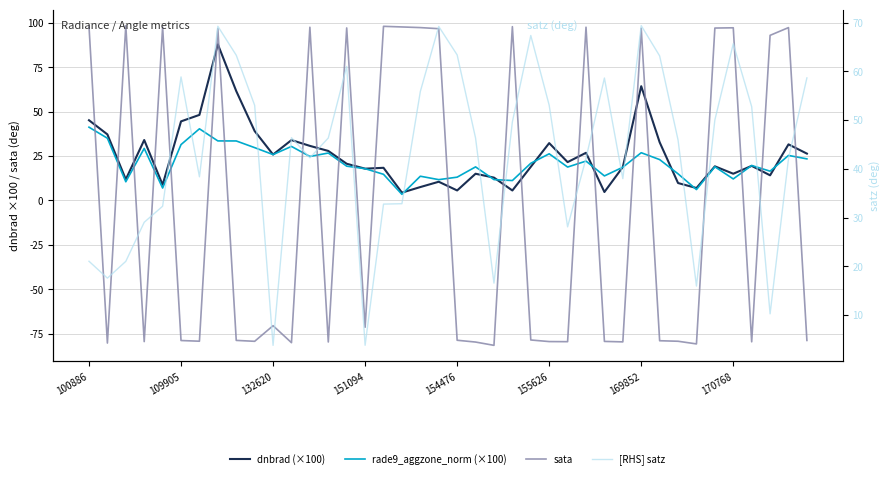

How many categories are shown in the chart?

40